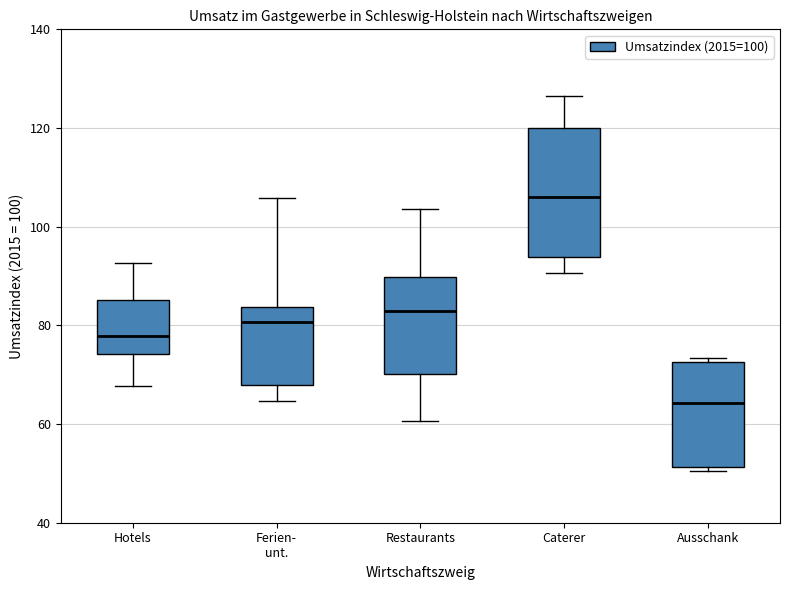

Comparing the boxes themselves (not the whiskers), which one is the tallest?

Caterer